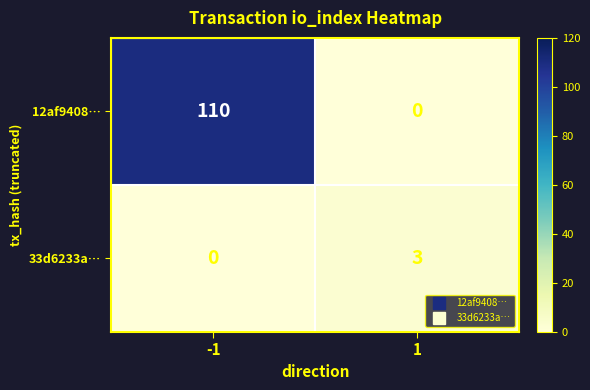

Between -1 and 1, which series saw the biggest shift?

12af9408…